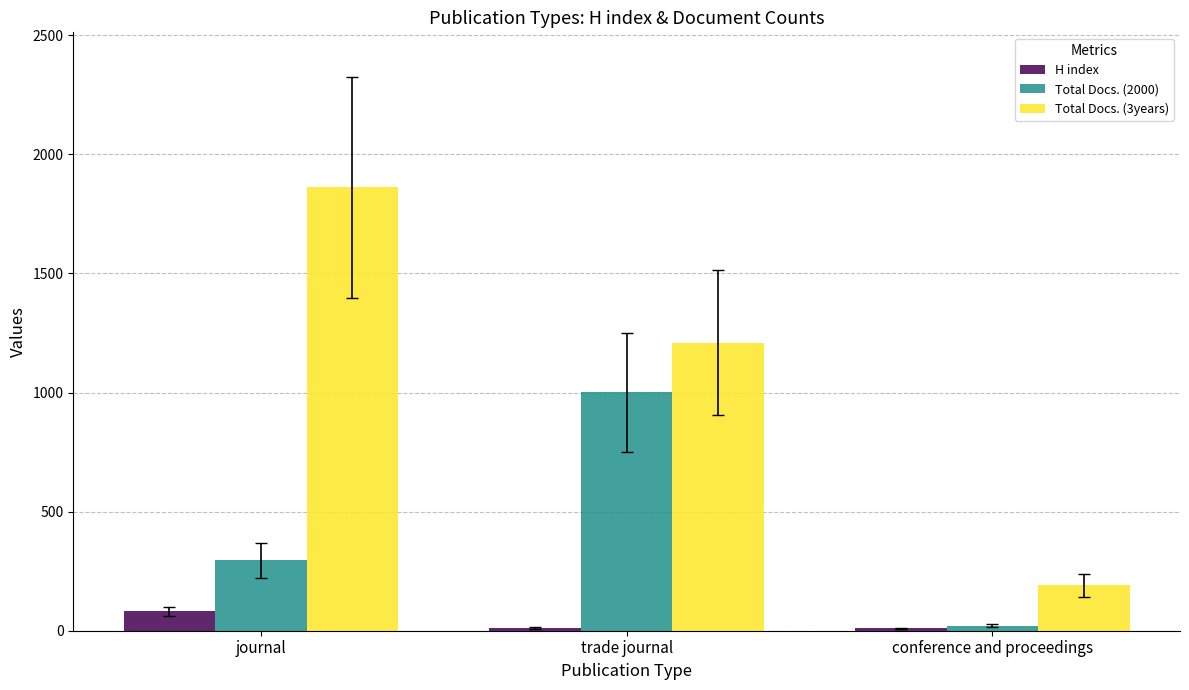

Which category has the highest value in the Total Docs. (3years) series?

journal